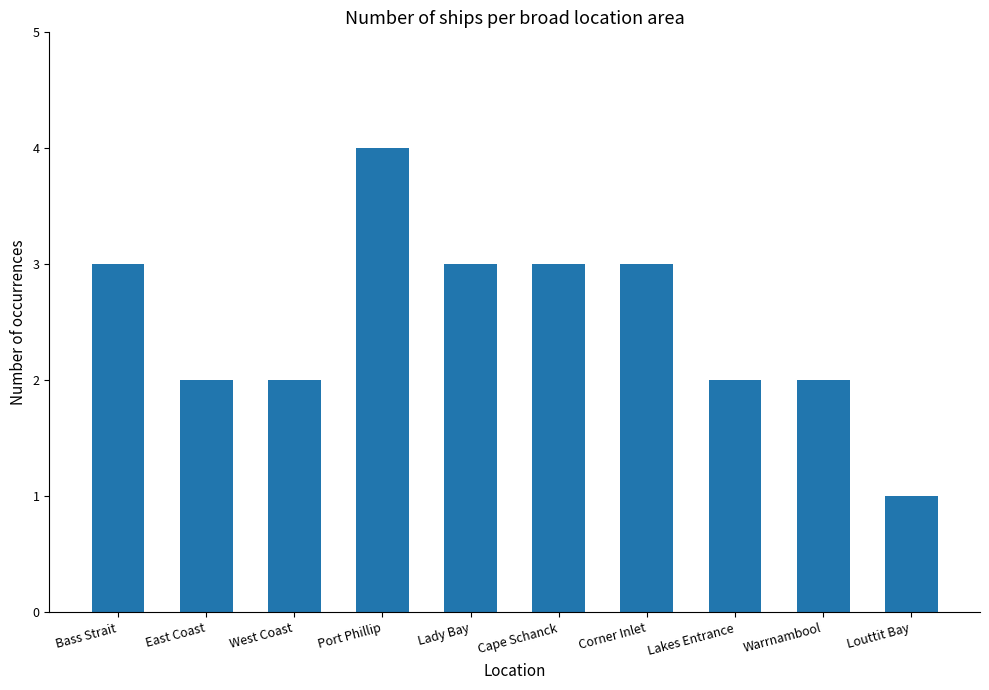

What is the difference between the second highest and second lowest values?

1